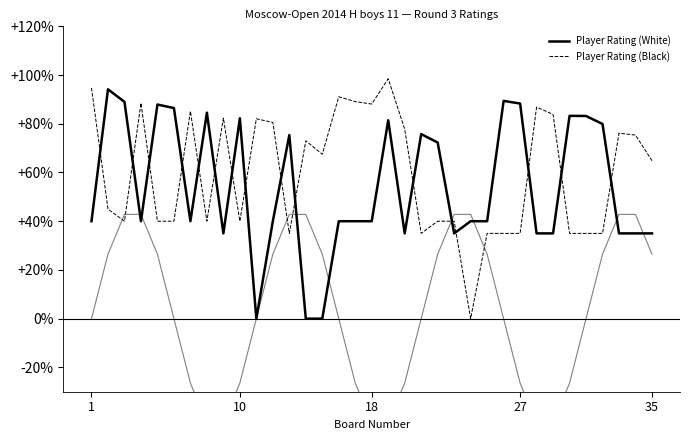

Is it true that Player Rating (White) equals 1295 at 10?

False